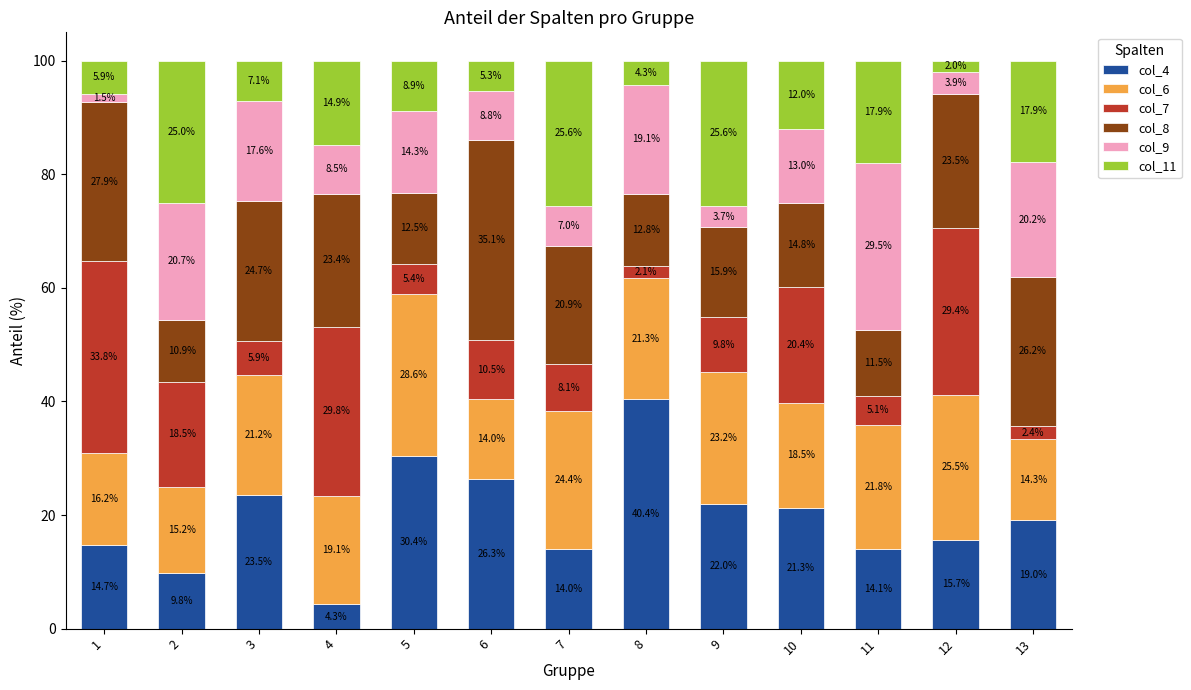

Is it true that col_4 equals 6.7 at 11?

False